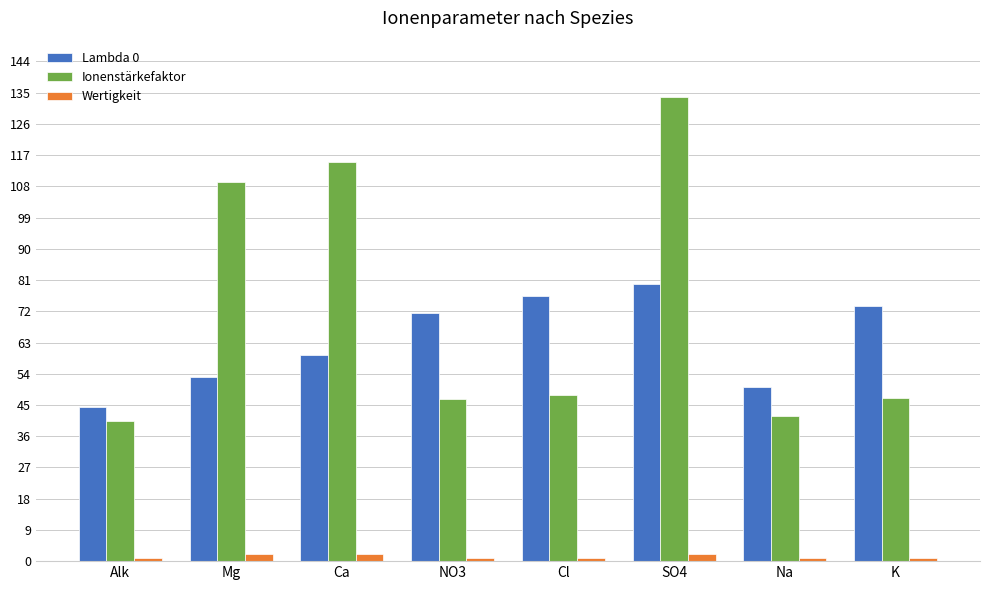

What is the label of the 4th bar from the left?

NO3